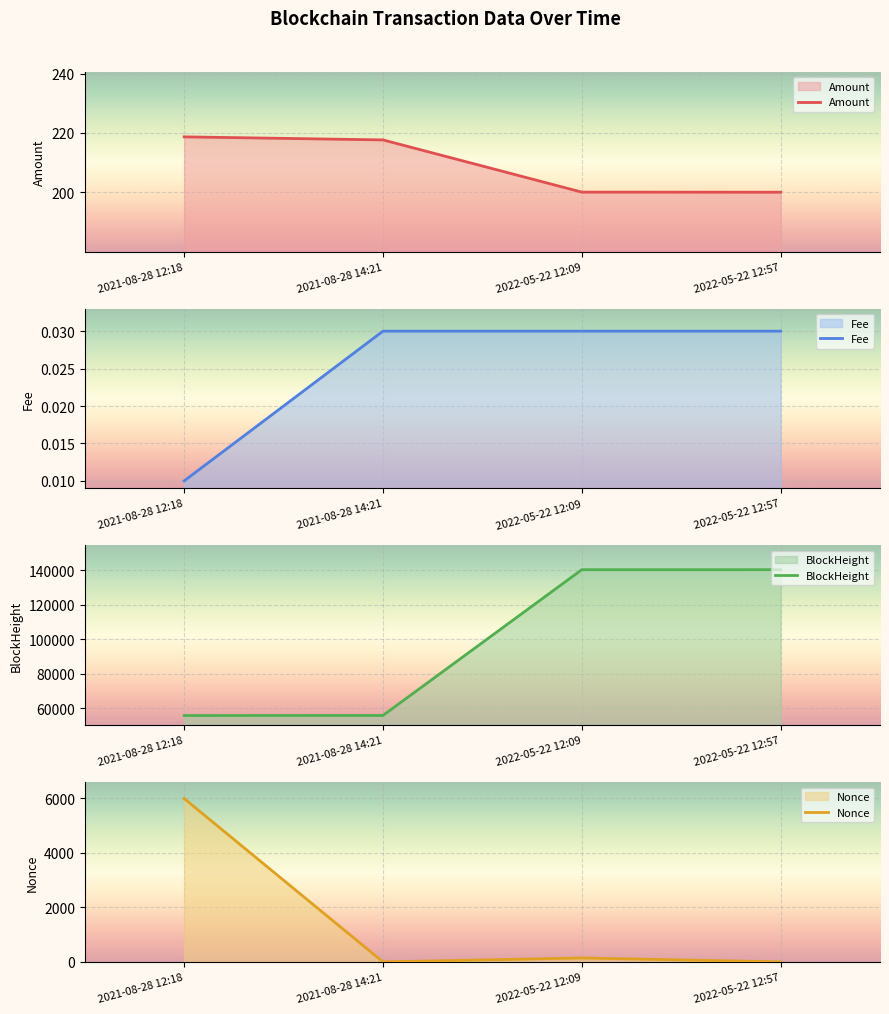

What are all the series names shown in the legend?

Amount, Fee, BlockHeight, Nonce